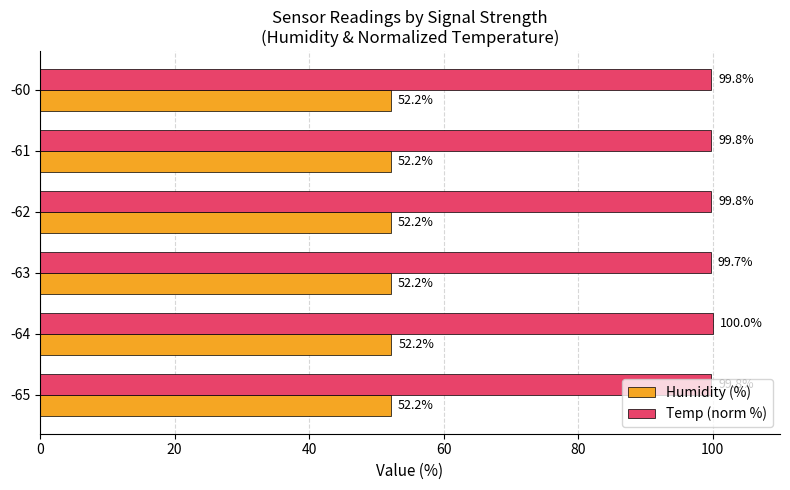

What is the average value of the Humidity (%) series?

52.2